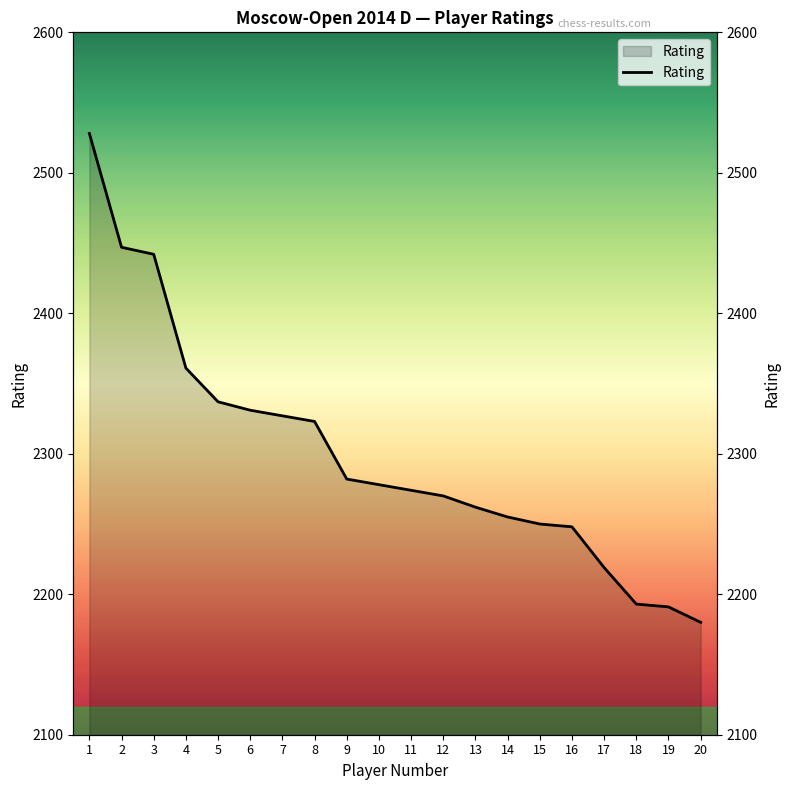

Reading right to left, what are all the values shown in this chart?

2180	2191	2193	2219	2248	2250	2255	2262	2270	2274	2278	2282	2323	2327	2331	2337	2361	2442	2447	2528